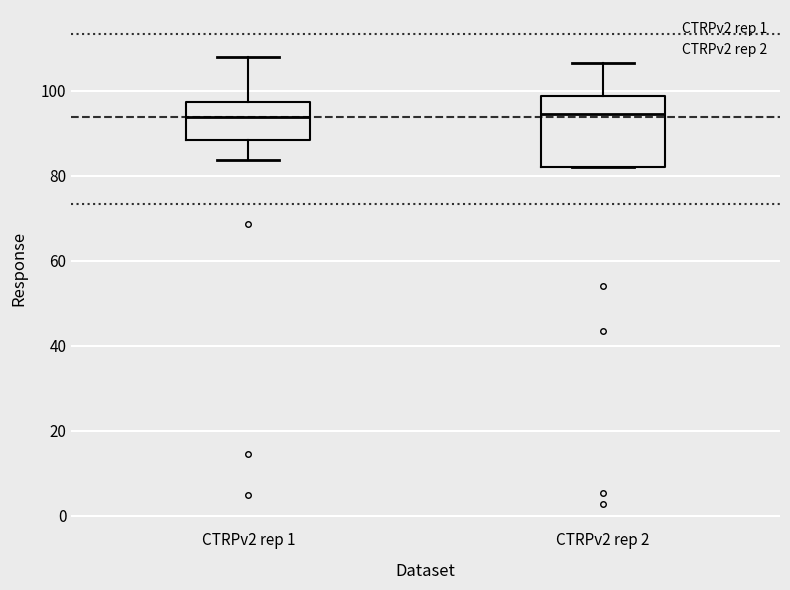

Reading left to right, transcribe this box plot: for each box, give where its median line is, the range the box spans, and where its two whiskers end, as read against the y-axis. The values are not printed on the chart, so give them approximately, as read against the axis.

CTRPv2 rep 1: median 94, box 88 to 98, whiskers 84 to 108
CTRPv2 rep 2: median 94, box 82 to 98, whiskers 82 to 106